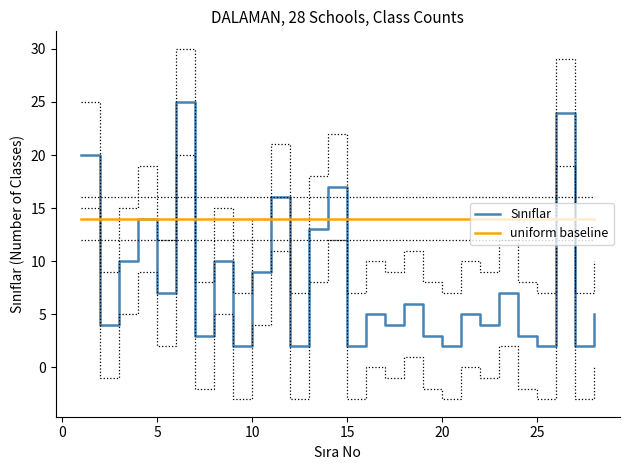

True or false: uniform baseline has a value of 14 at 25.

True